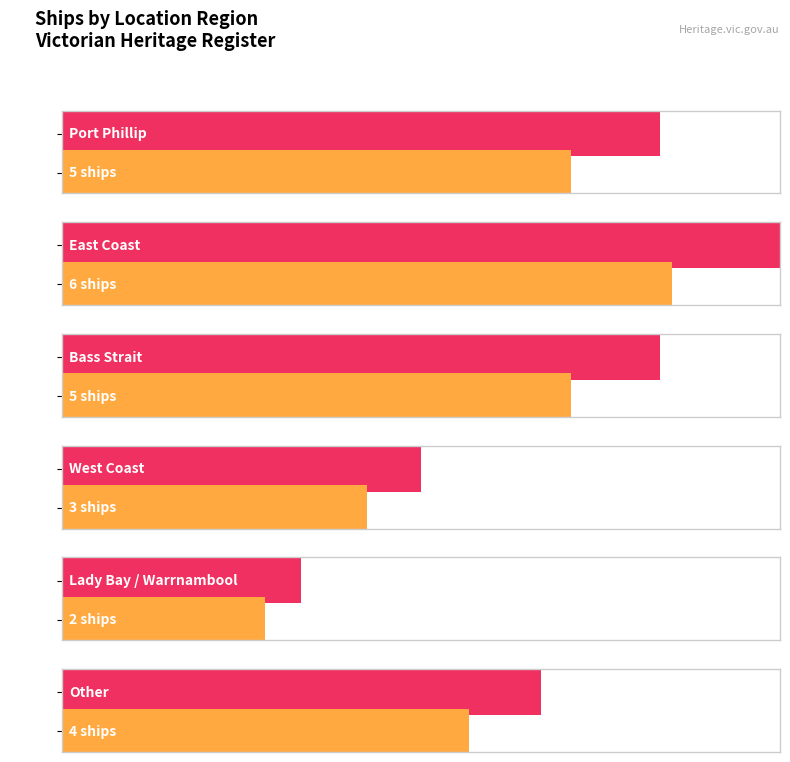

What is the value of the 4th bar from the left?

3